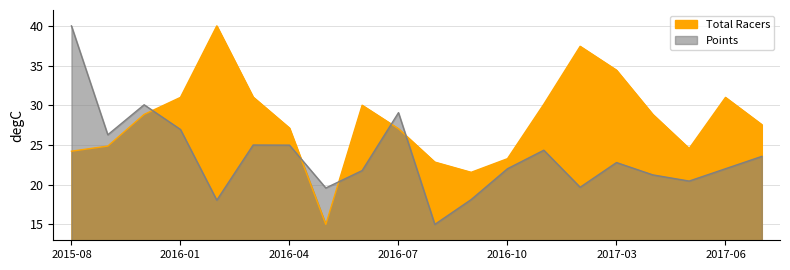

Where is the first local maximum for Points?

2015-10